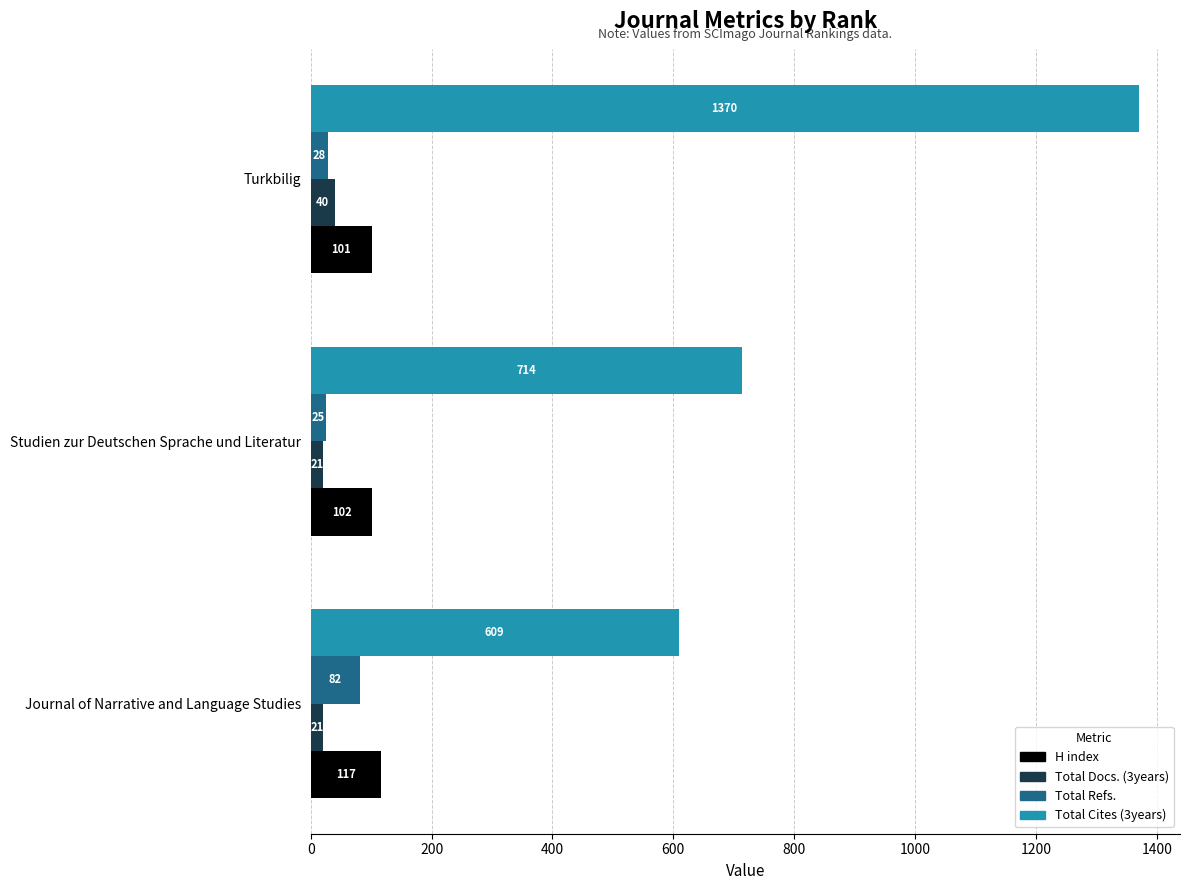

List the series in order of their peak value, lowest first.

Total Docs. (3years), Total Refs., H index, Total Cites (3years)